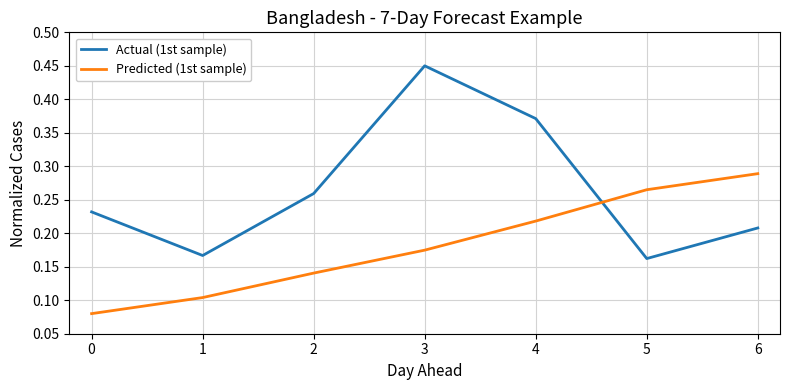

At which category is the sum across all series the highest?

3